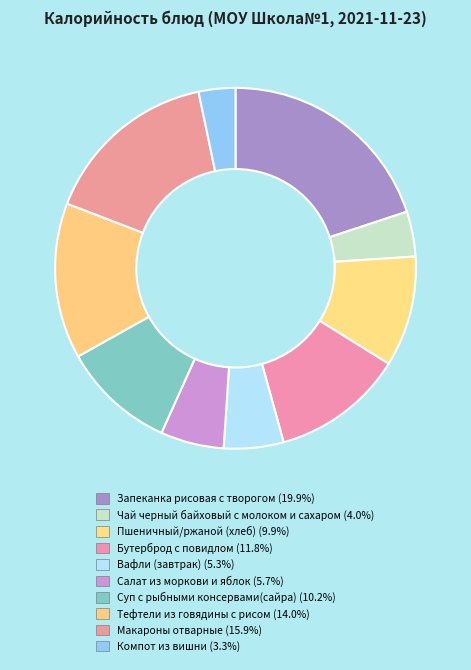

To the nearest percent, what percentage of the pie is Чай черный байховый с молоком и сахаром?

4%